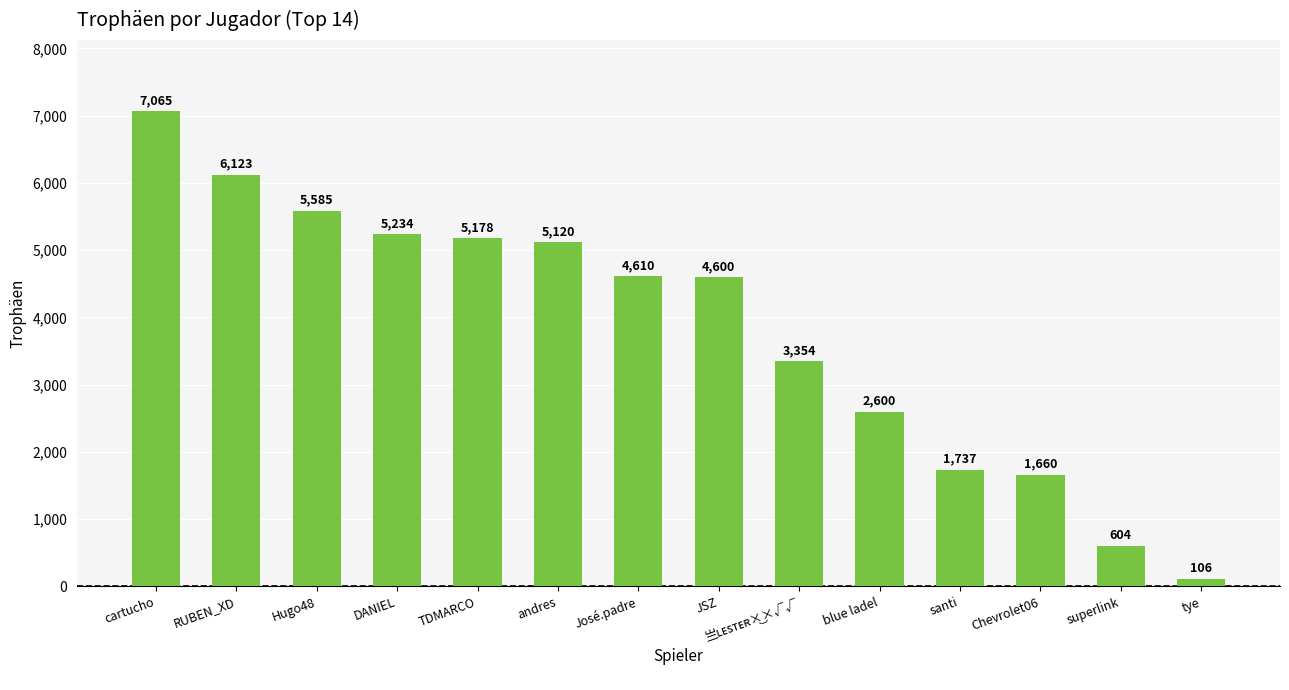

Read the value at TDMARCO, to the nearest 50.

5200